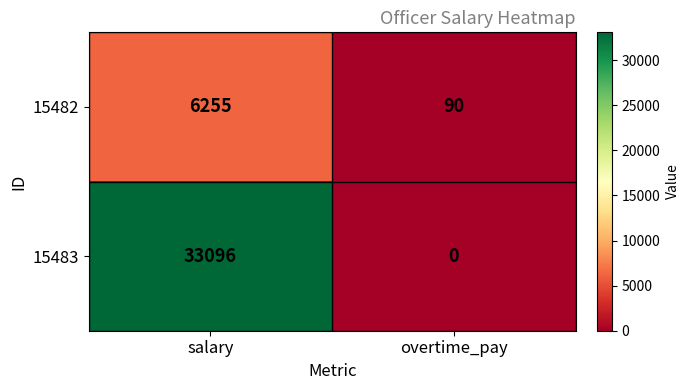

At which label does 15483 reach its peak?

salary